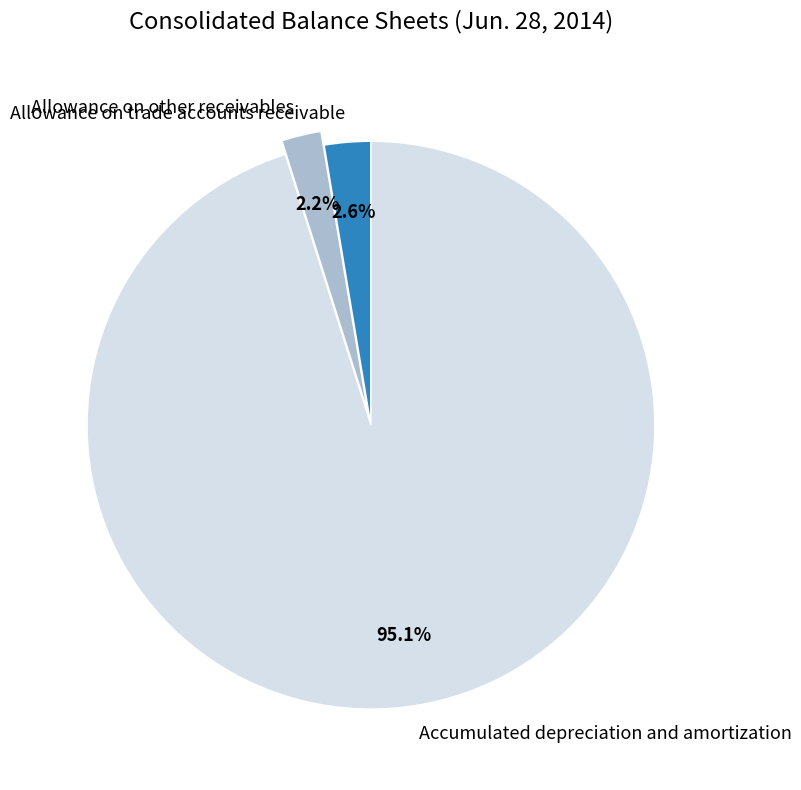

How many segments does this pie chart have?

3